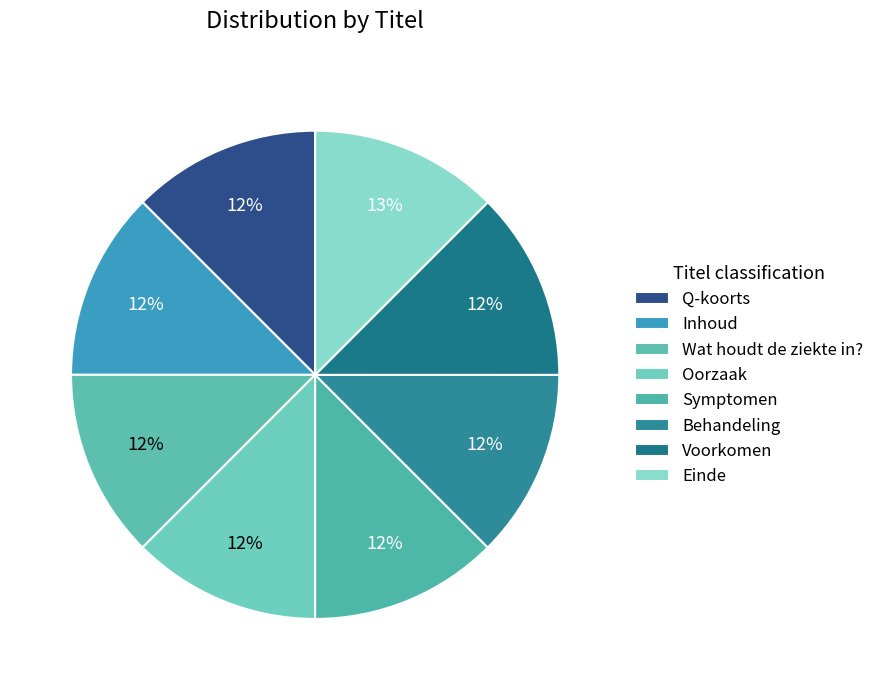

How many slices are in this pie chart?

8